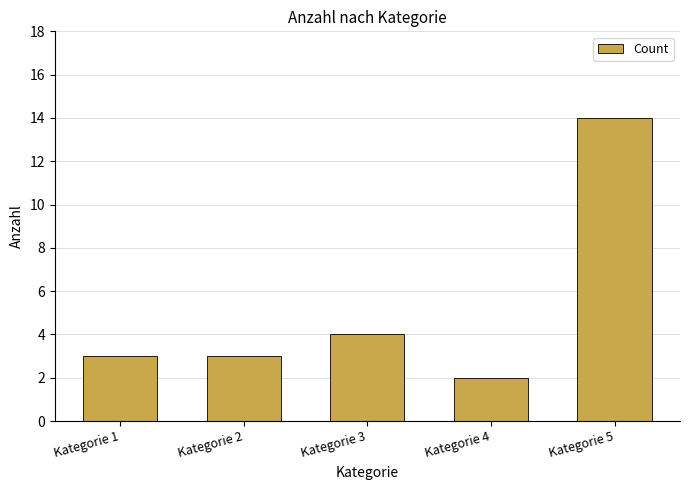

What is the change in value from Kategorie 1 to Kategorie 4?

-1